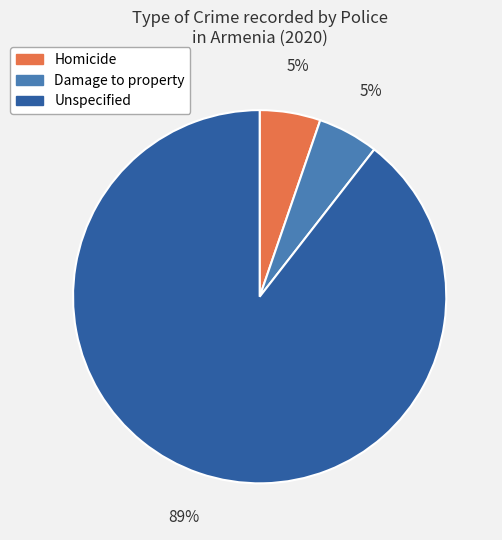

To the nearest percent, what portion does Homicide represent?

5%